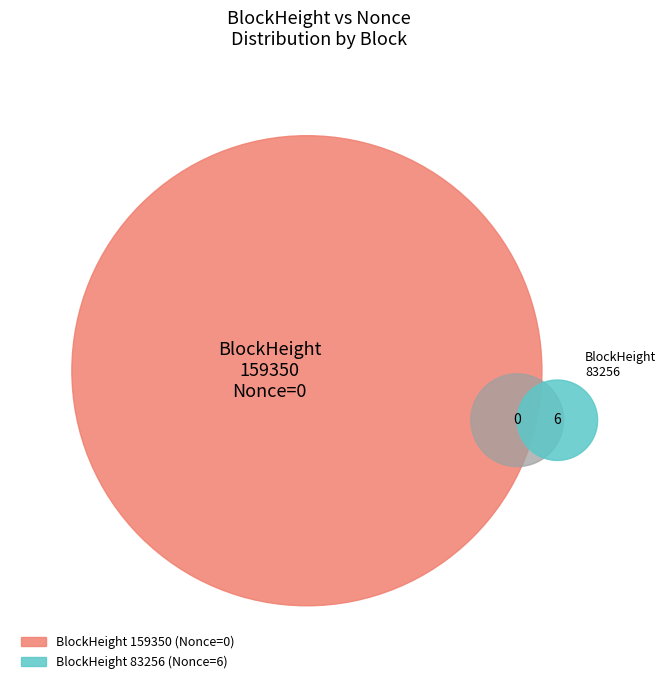

How many slices are in this pie chart?

2